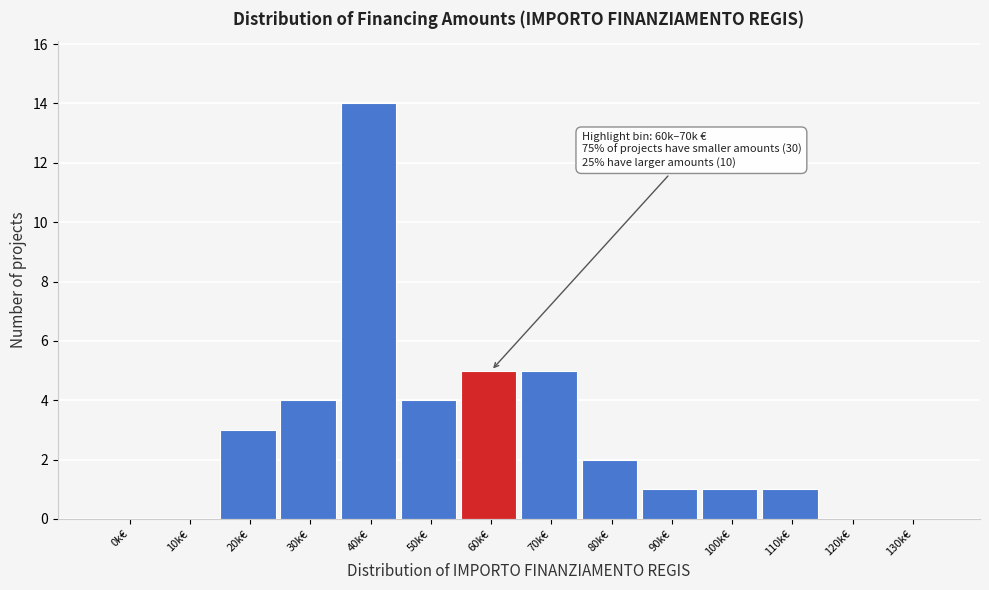

Reading right to left, list all the values displayed in this chart.

130k€=0	120k€=0	110k€=1	100k€=1	90k€=1	80k€=2	70k€=5	60k€=5	50k€=4	40k€=14	30k€=4	20k€=3	10k€=0	0k€=0